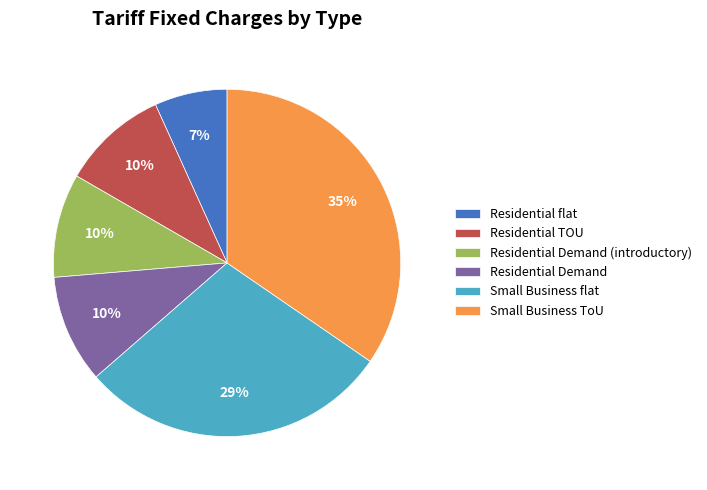

To the nearest percent, what is the combined percentage of Residential Demand (introductory) and Residential TOU?

20%